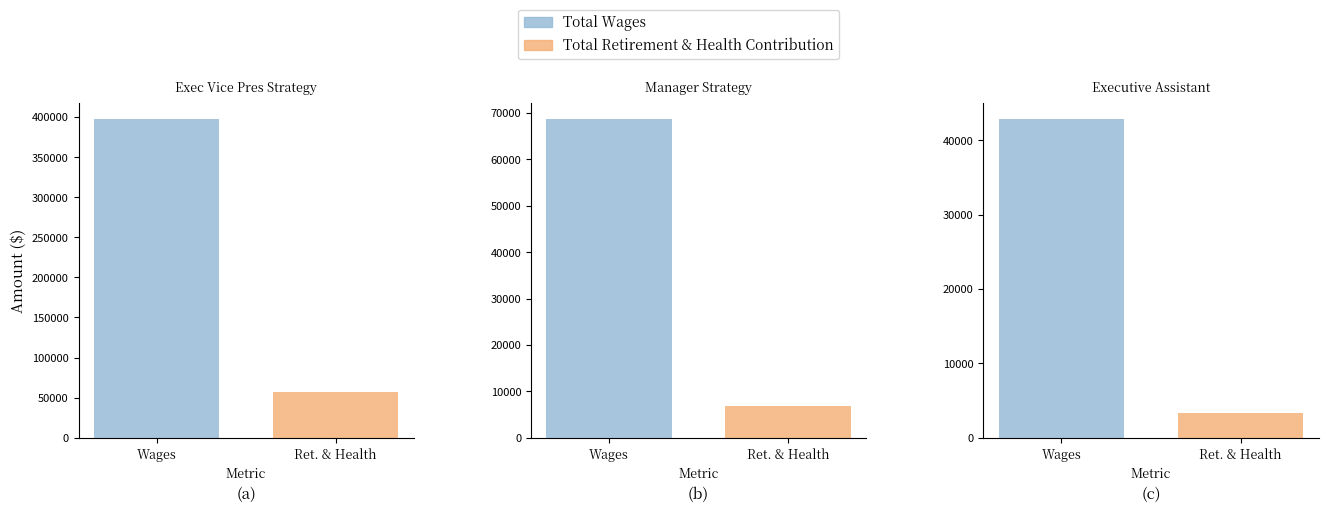

What is the difference between the Total Wages values at Manager Strategy and Exec Vice Pres Strategy?

329275